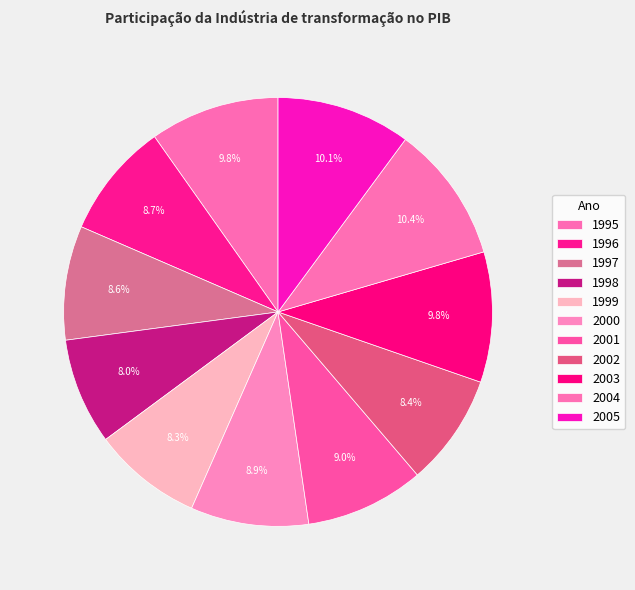

Approximately how many times larger is the value at 1995 compared to 1999?

1.2